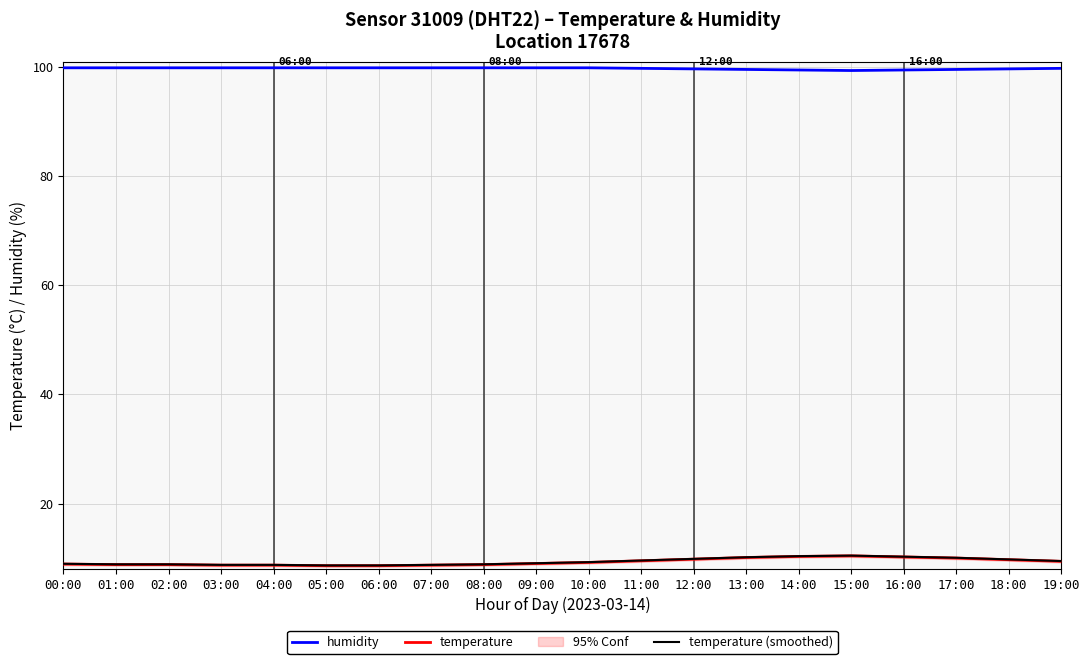

True or false: temperature (smoothed) and humidity intersect in this chart.

False